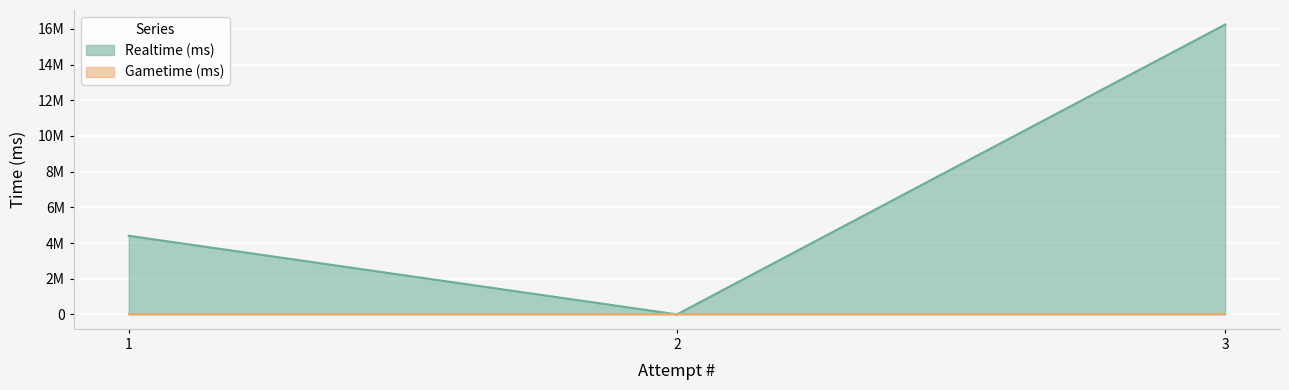

What is the difference between the second highest and minimum values?

4406285